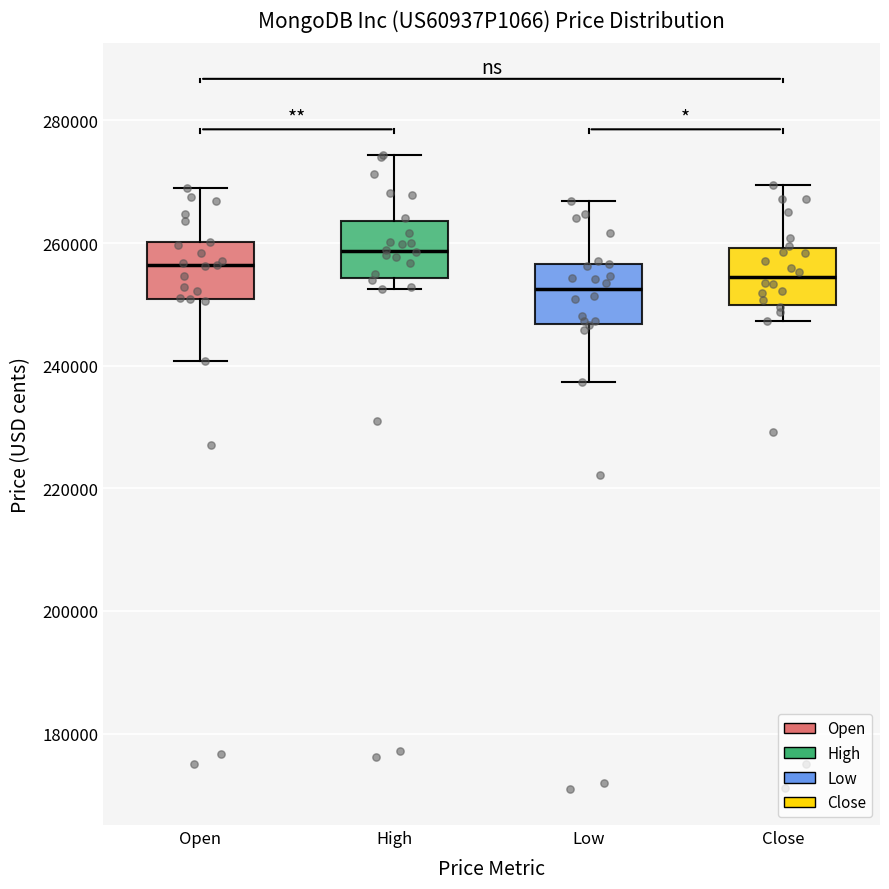

Which box's median line is the highest?

High